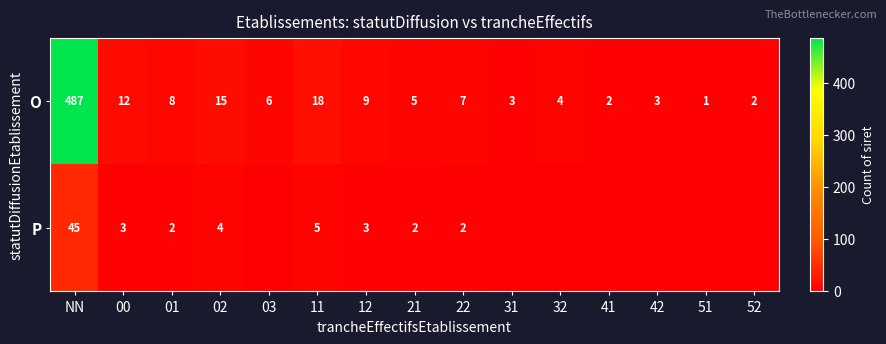

Which category has the lowest value in the O series?

51